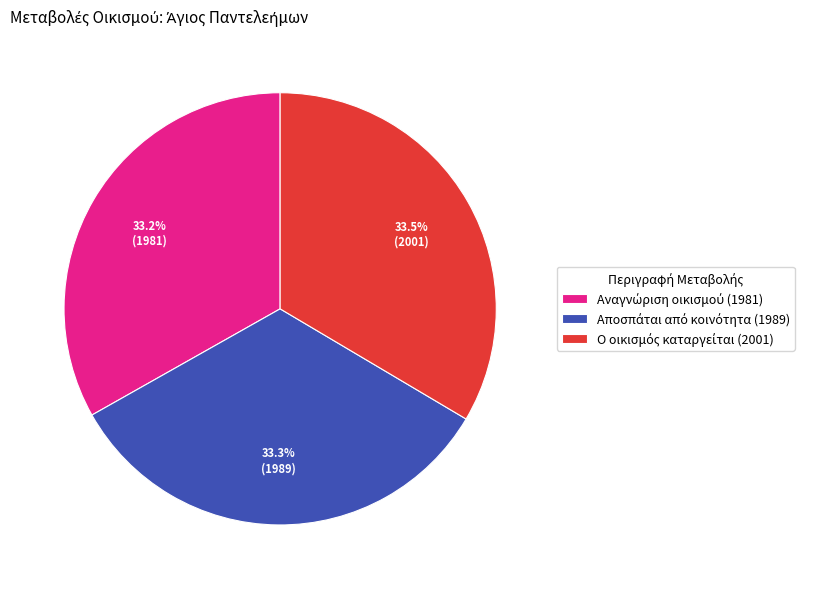

Is there a majority slice in this chart?

No